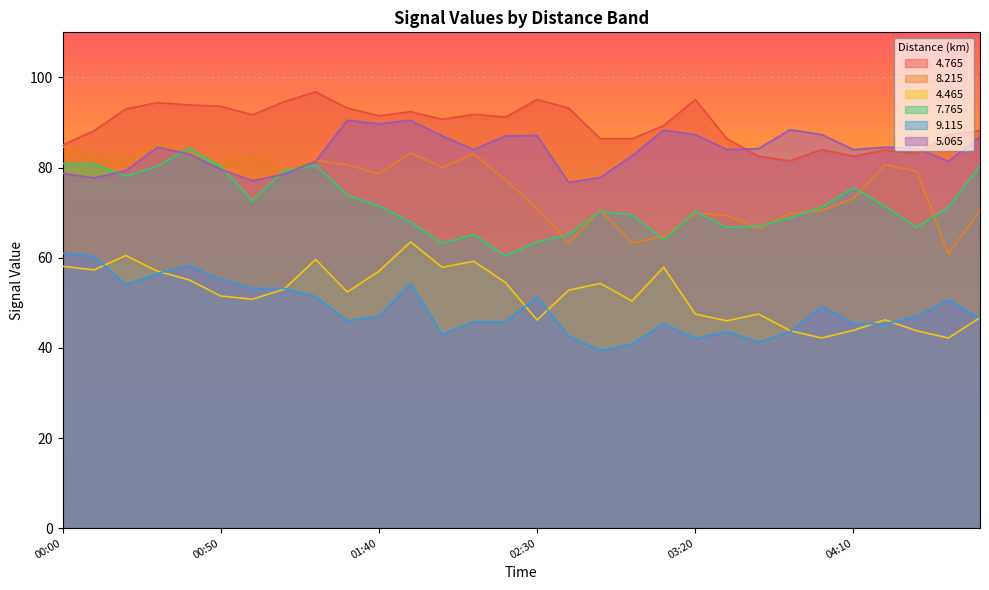

What is the label of the 15th point from the right?

02:30